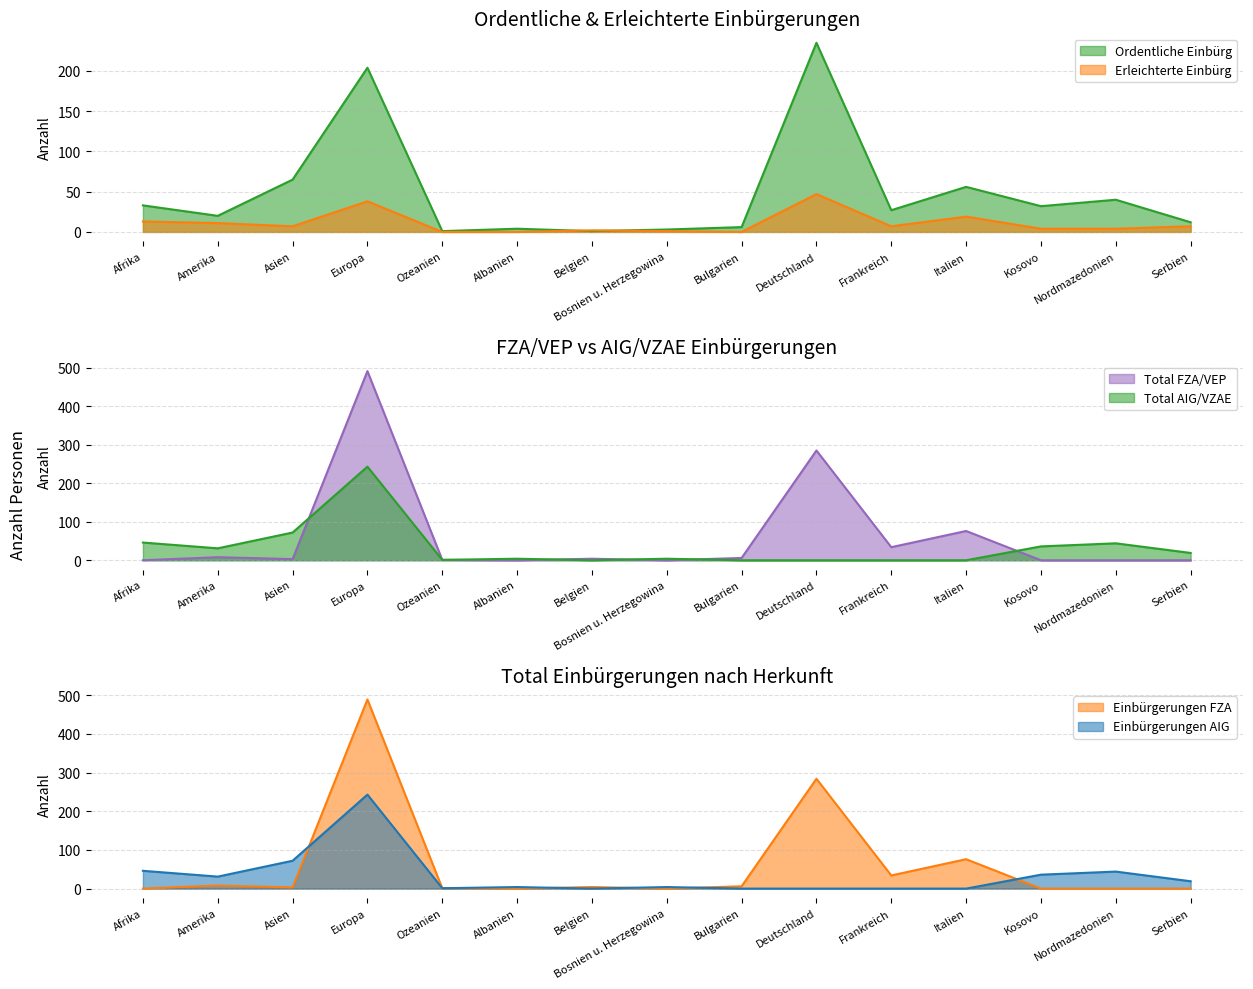

Rank the categories by Erleichterte Einbürg value from highest to lowest.

Deutschland, Europa, Italien, Afrika, Amerika, Asien, Frankreich, Serbien, Kosovo, Nordmazedonien, Belgien, Bosnien u. Herzegowina, Ozeanien, Albanien, Bulgarien